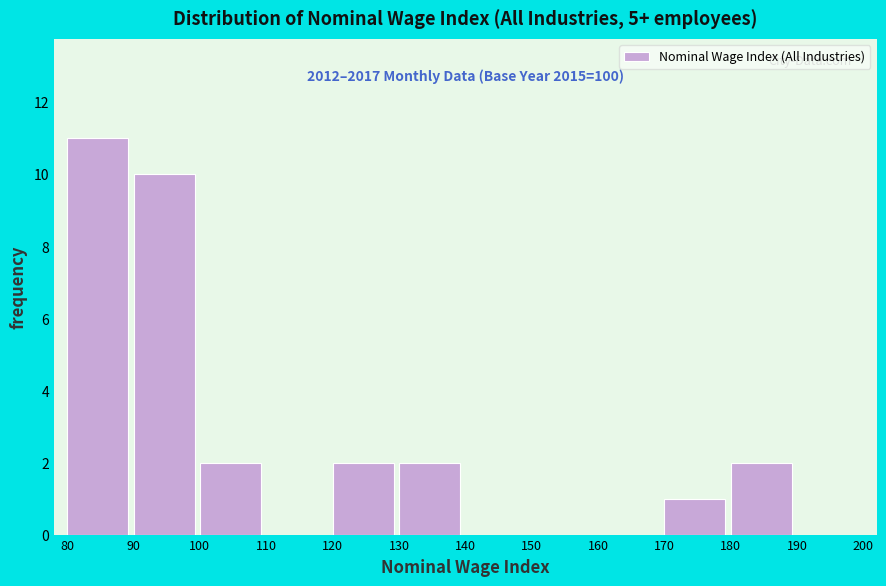

Which range on the x-axis has the tallest bar?

80 to 90